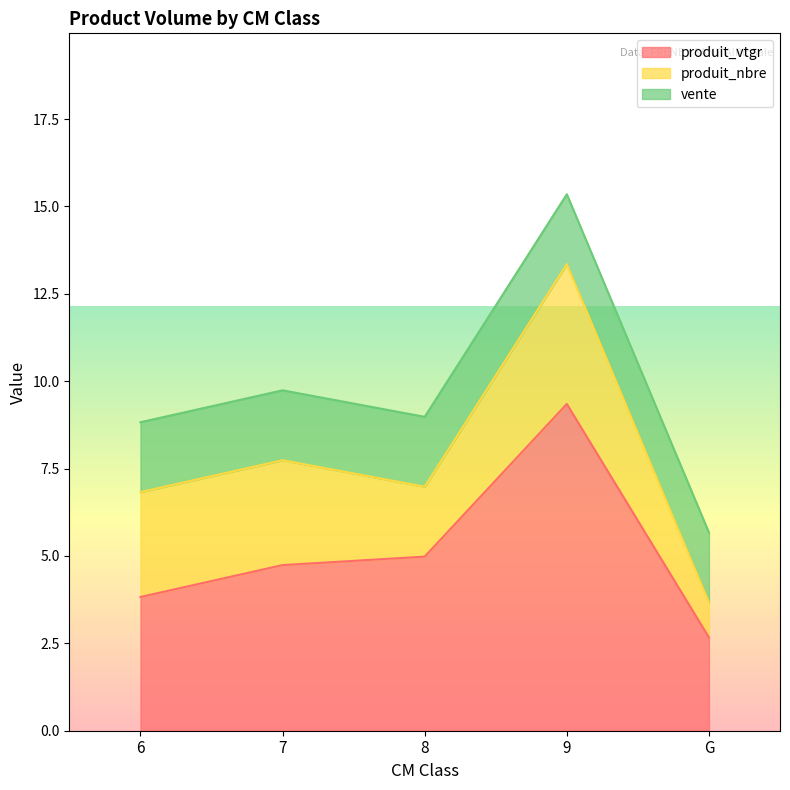

Which series has the largest total across all categories?

produit_vtgr